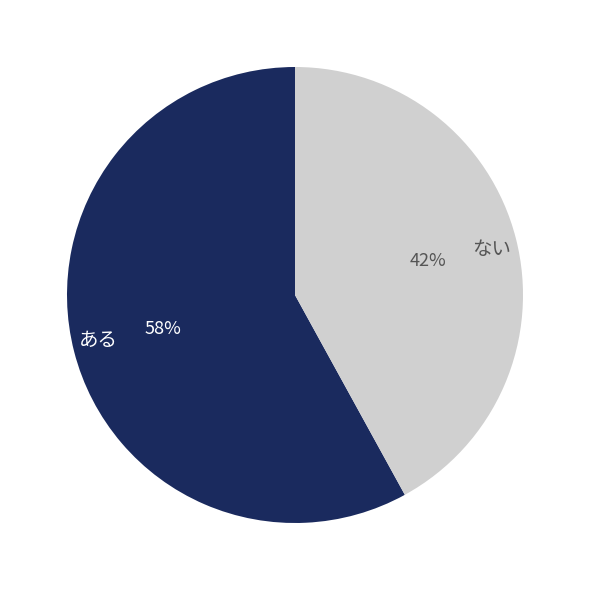

Rank the categories by value from highest to lowest.

ある, ない